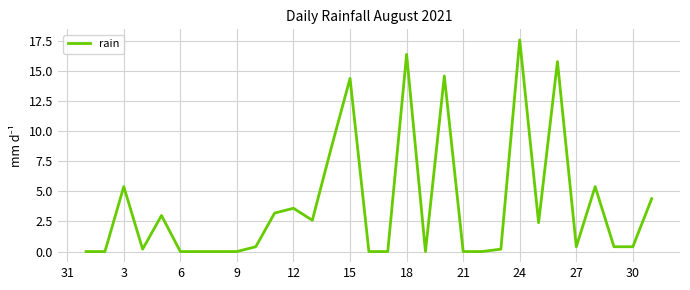

What is the difference between the maximum and minimum values?

17.6